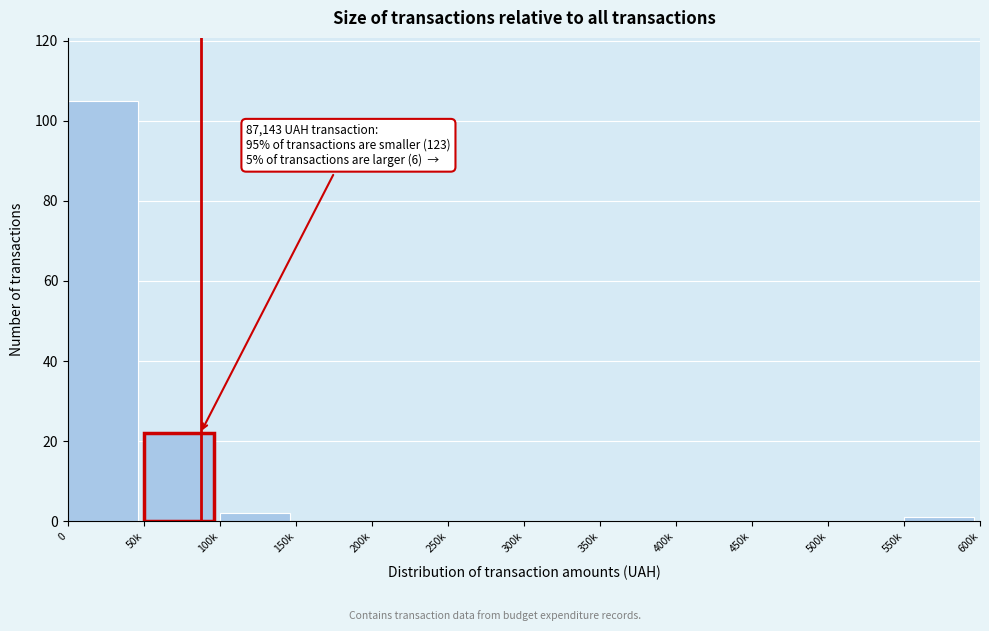

Reading left to right, transcribe all the data shown in this chart.

0=105	50k=22	100k=2	150k=0	200k=0	250k=0	300k=0	350k=0	400k=0	450k=0	500k=0	550k=1